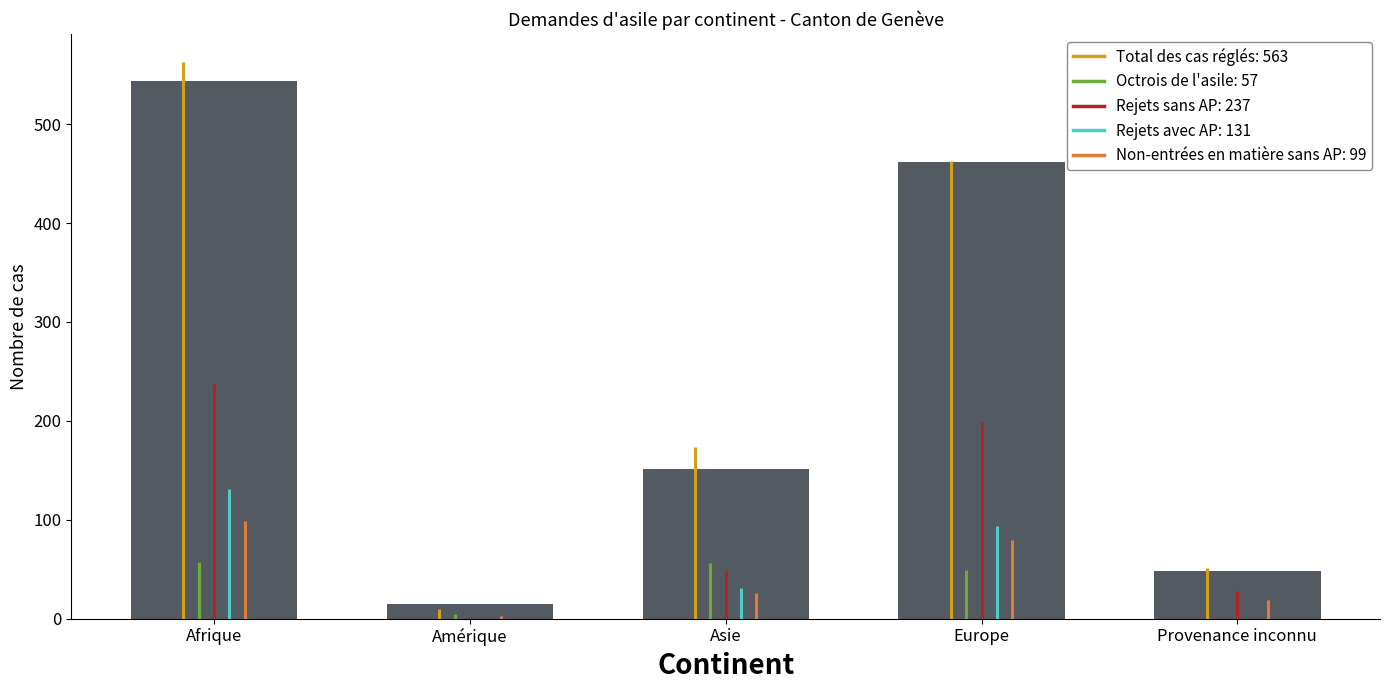

Rank the categories by value from lowest to highest.

Amérique, Provenance inconnu, Asie, Europe, Afrique